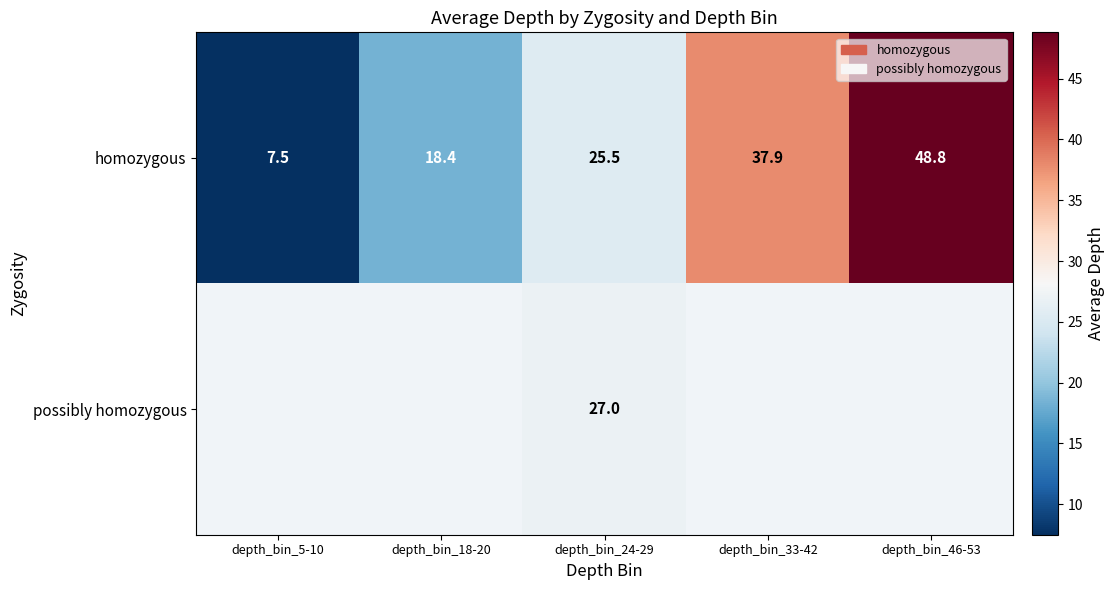

At which category is the sum across all series the highest?

depth_bin_24-29